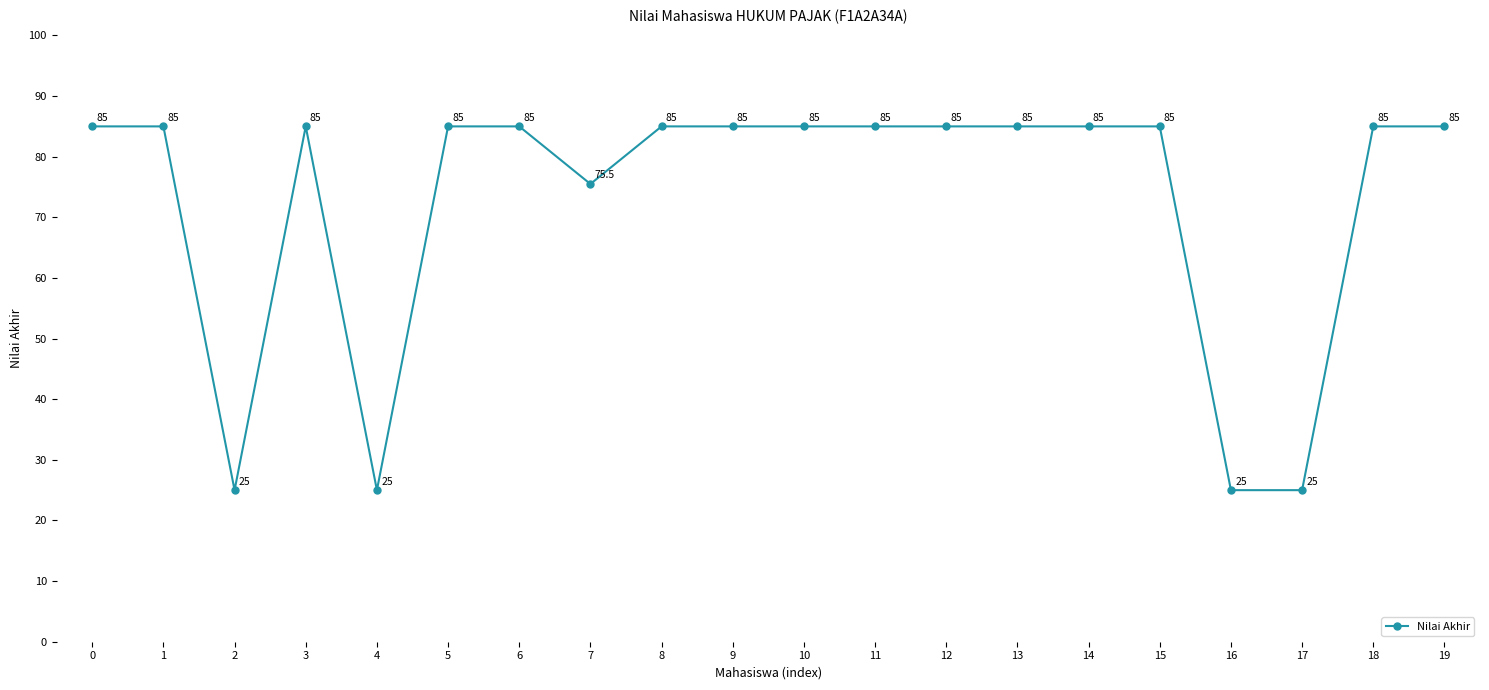

Does the chart have visible grid lines?

No